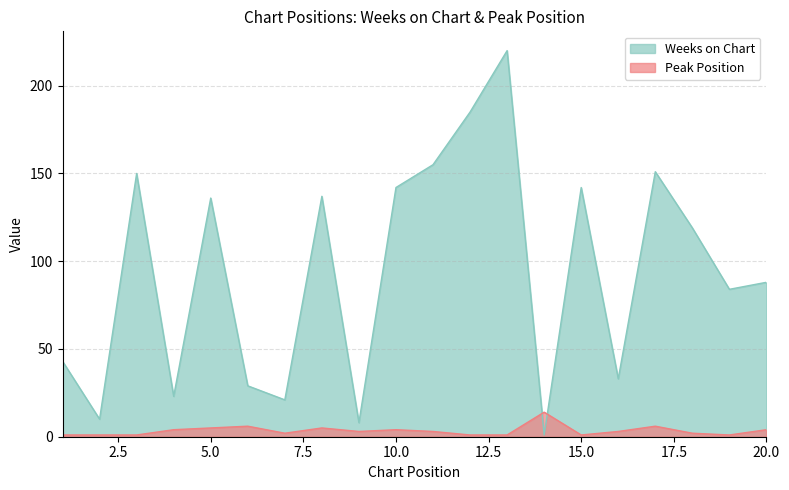

How many data points in Weeks on Chart are above 119?

9